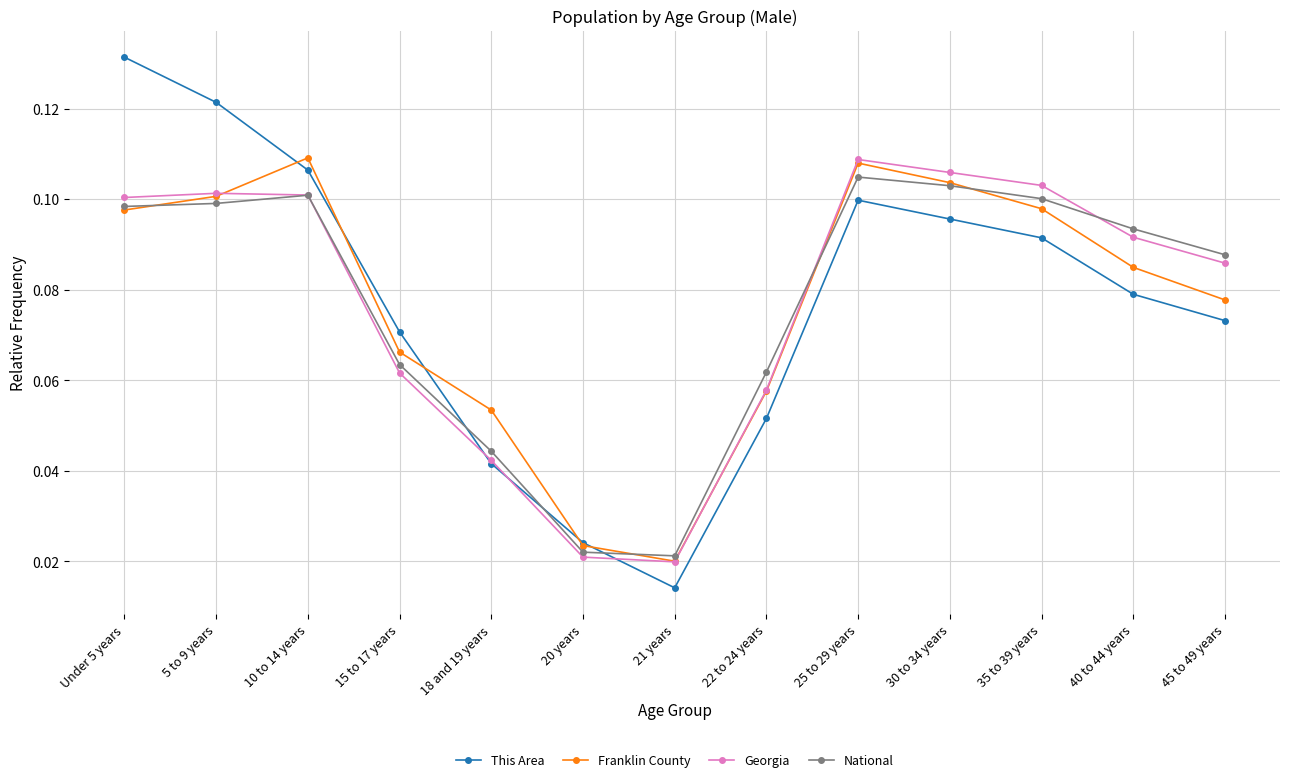

How many interior local valleys does the Franklin County series have?

1